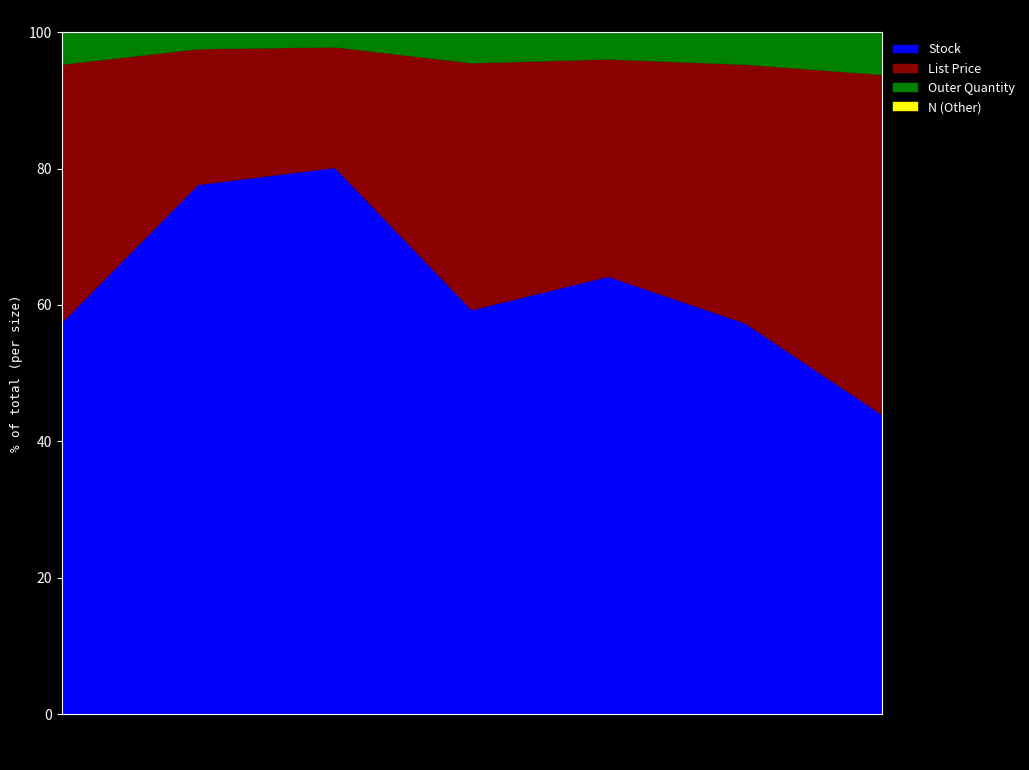

What is the total value across all series at L?

100.0